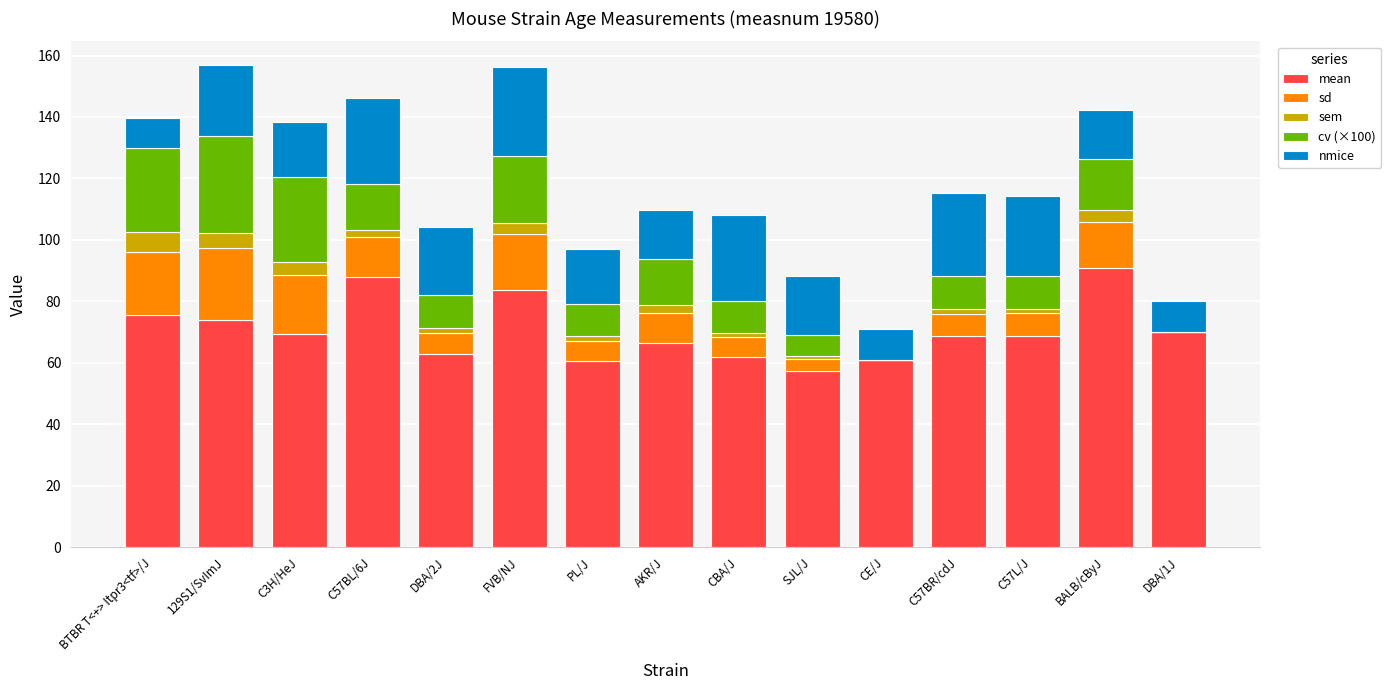

Are the bars horizontal?

No